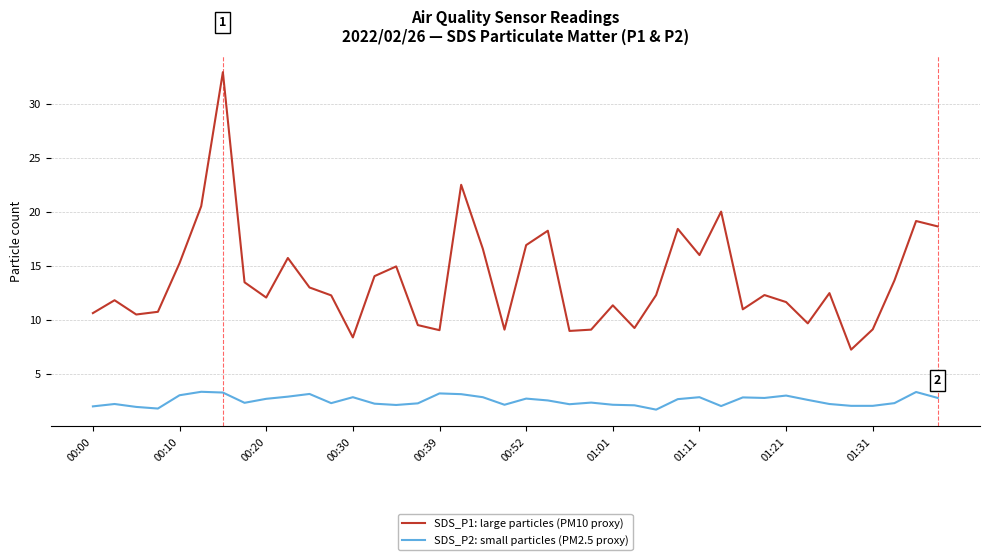

What is the greatest value displayed?

32.9